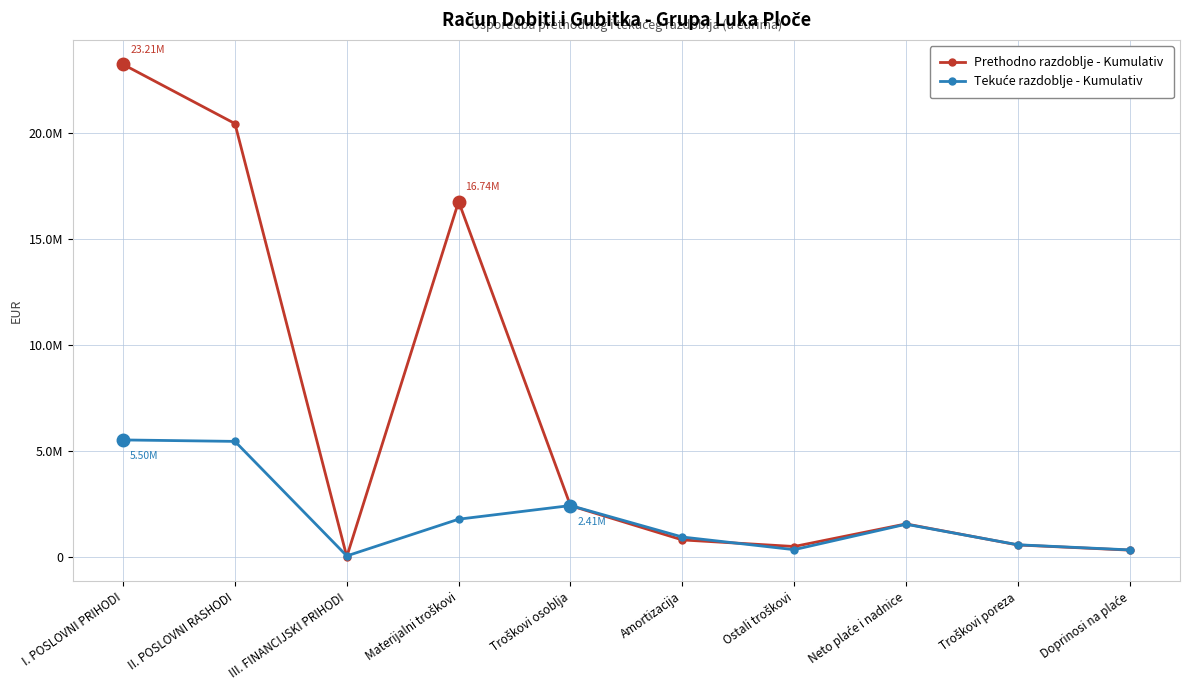

Reading right to left, extract all data points from this chart.

Prethodno razdoblje - Kumulativ: Doprinosi na plaće=309143	Troškovi poreza=552771	Neto plaće i nadnice=1544919	Ostali troškovi=479766	Amortizacija=790638	Troškovi osoblja=2406833	Materijalni troškovi=16744042	III. FINANCIJSKI PRIHODI=1451	II. POSLOVNI RASHODI=20421279	I. POSLOVNI PRIHODI=23211716
Tekuće razdoblje - Kumulativ: Doprinosi na plaće=320125	Troškovi poreza=561271	Neto plaće i nadnice=1529666	Ostali troškovi=330247	Amortizacija=927246	Troškovi osoblja=2411062	Materijalni troškovi=1767843	III. FINANCIJSKI PRIHODI=36253	II. POSLOVNI RASHODI=5436398	I. POSLOVNI PRIHODI=5504873